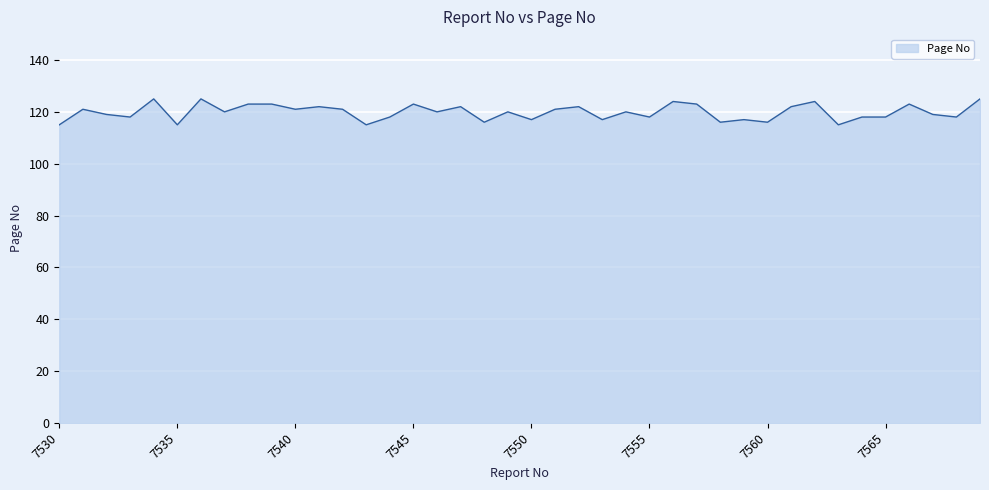

How many categories are shown in the chart?

40